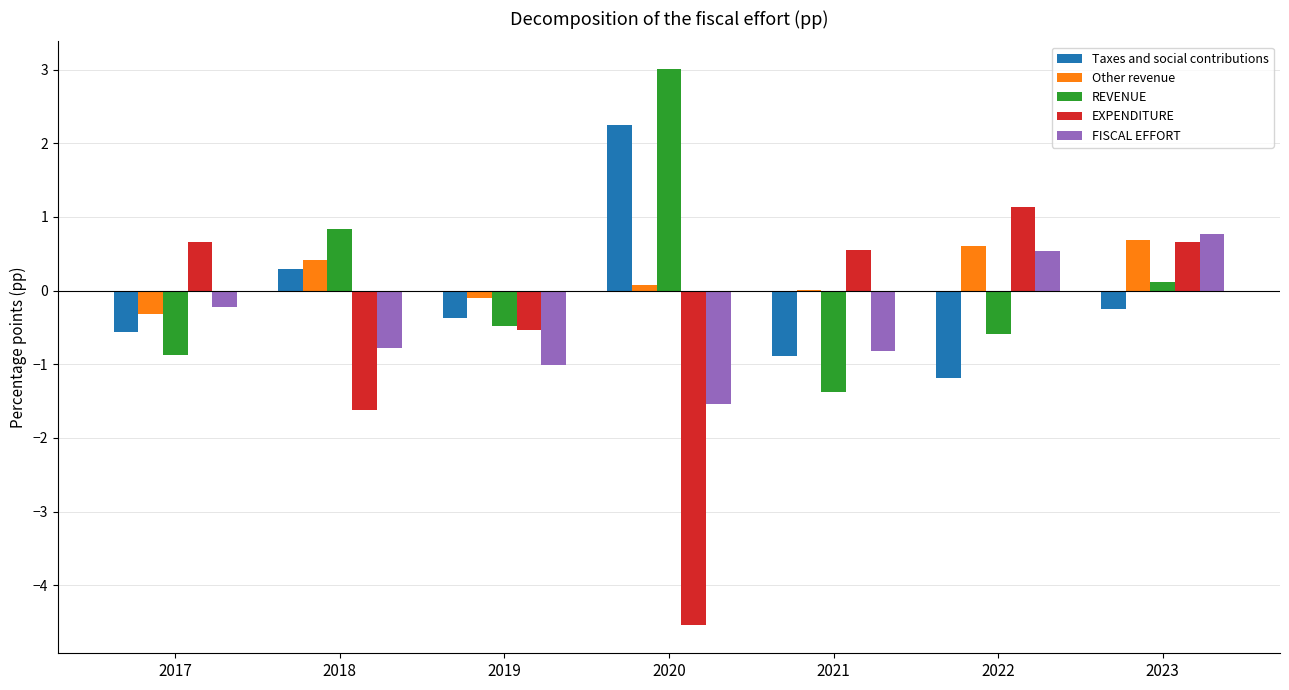

What is the highest value of the REVENUE series?

3.0